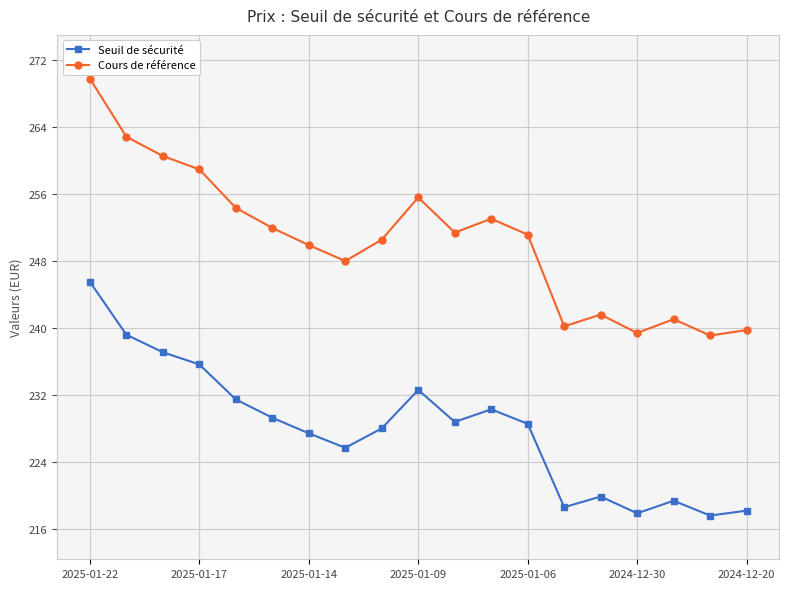

Which series has the largest range (max minus min)?

Cours de référence